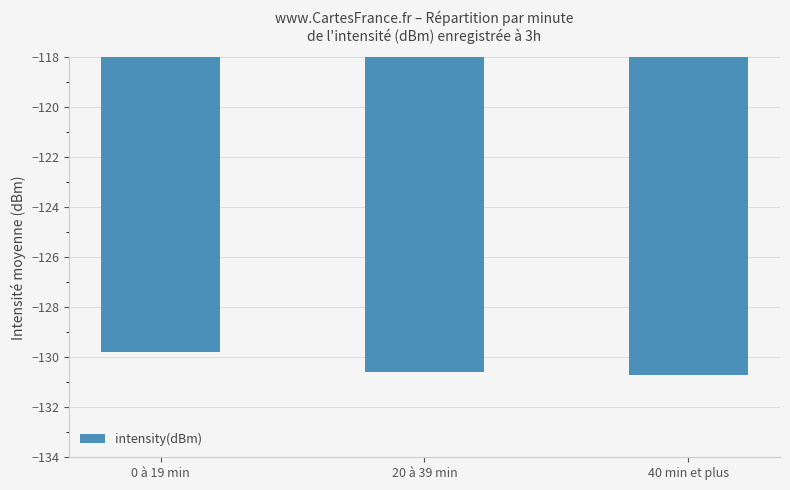

Where does the data first go above -130?

0 à 19 min